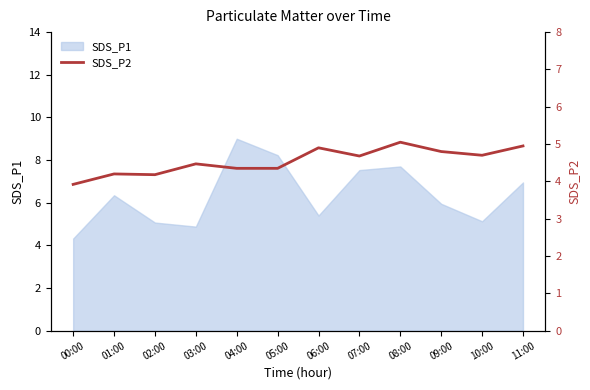

The value of SDS_P1 at 01:00 is 3.4. True or false?

False